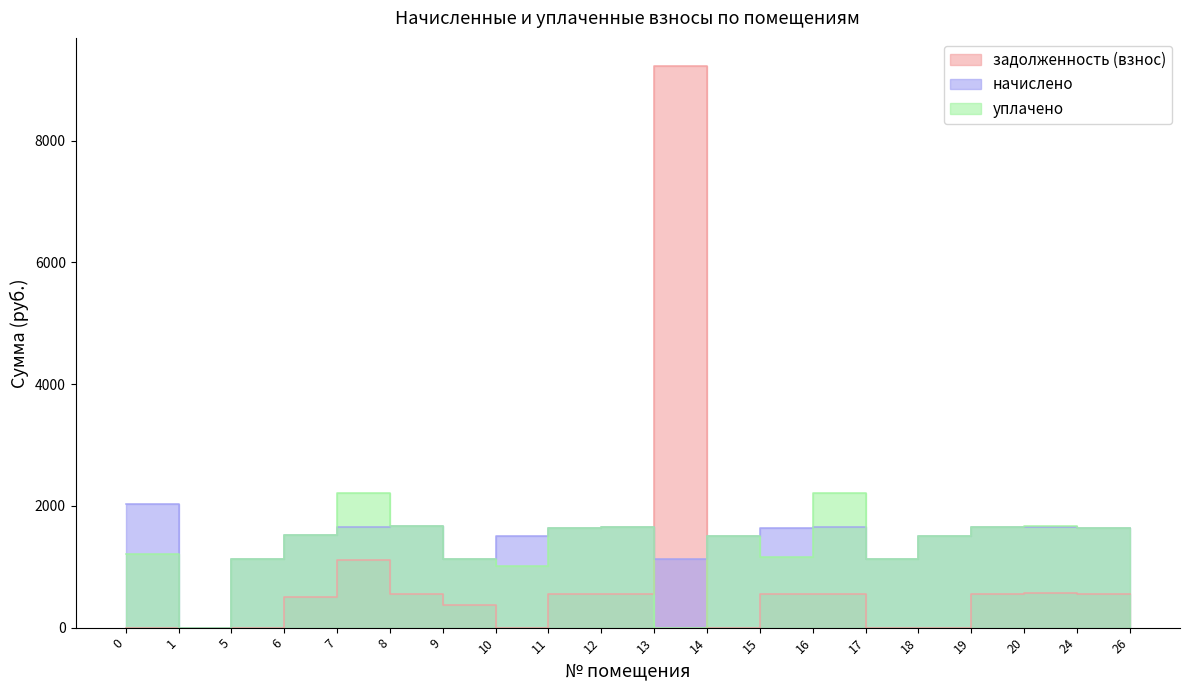

Does the chart display data point markers on the line(s)?

No